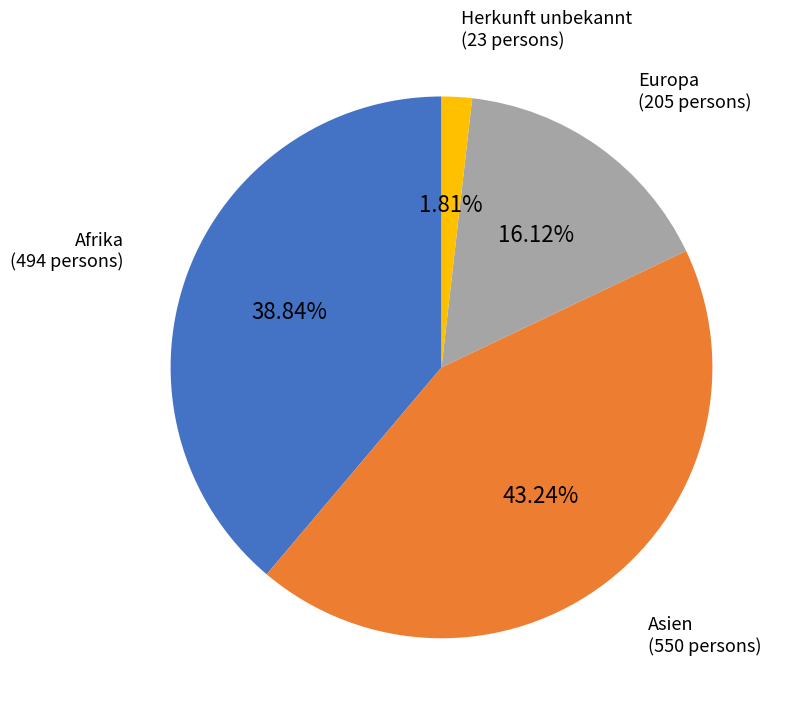

Does any single category account for the majority?

No